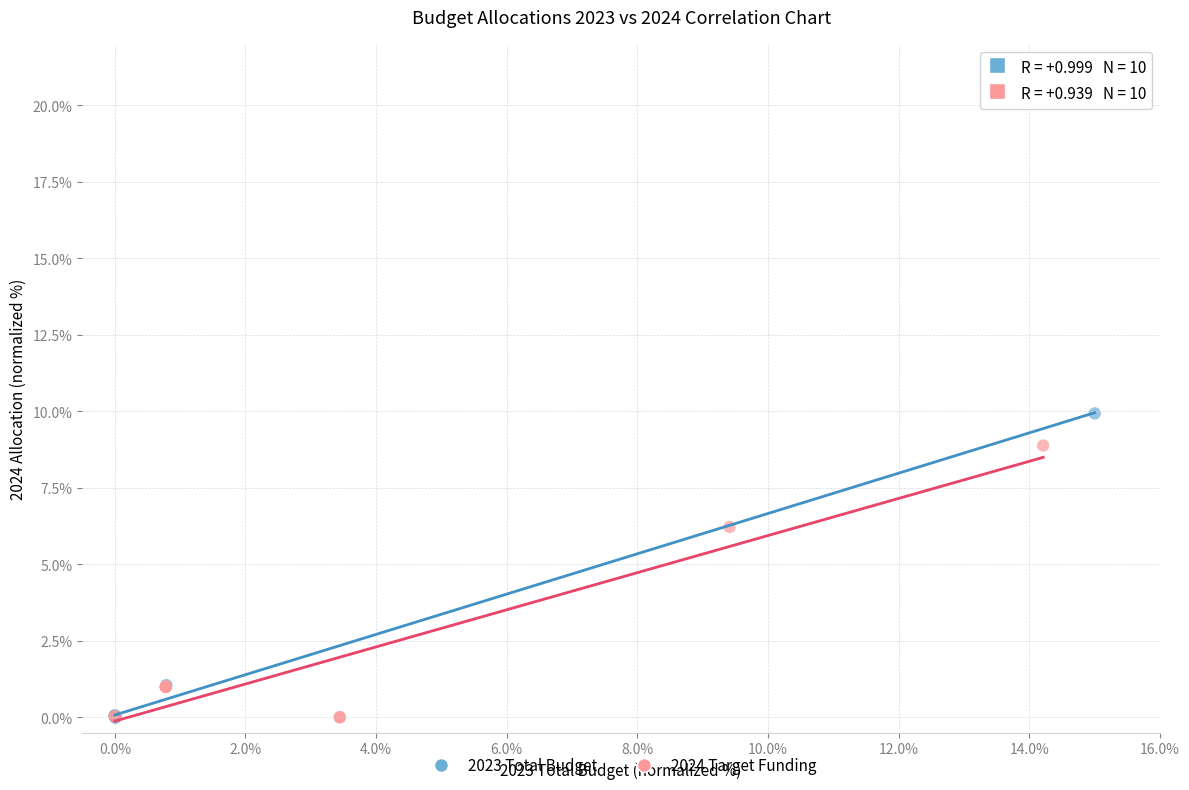

Which series has the largest Y range (max minus min)?

2023 Total Budget